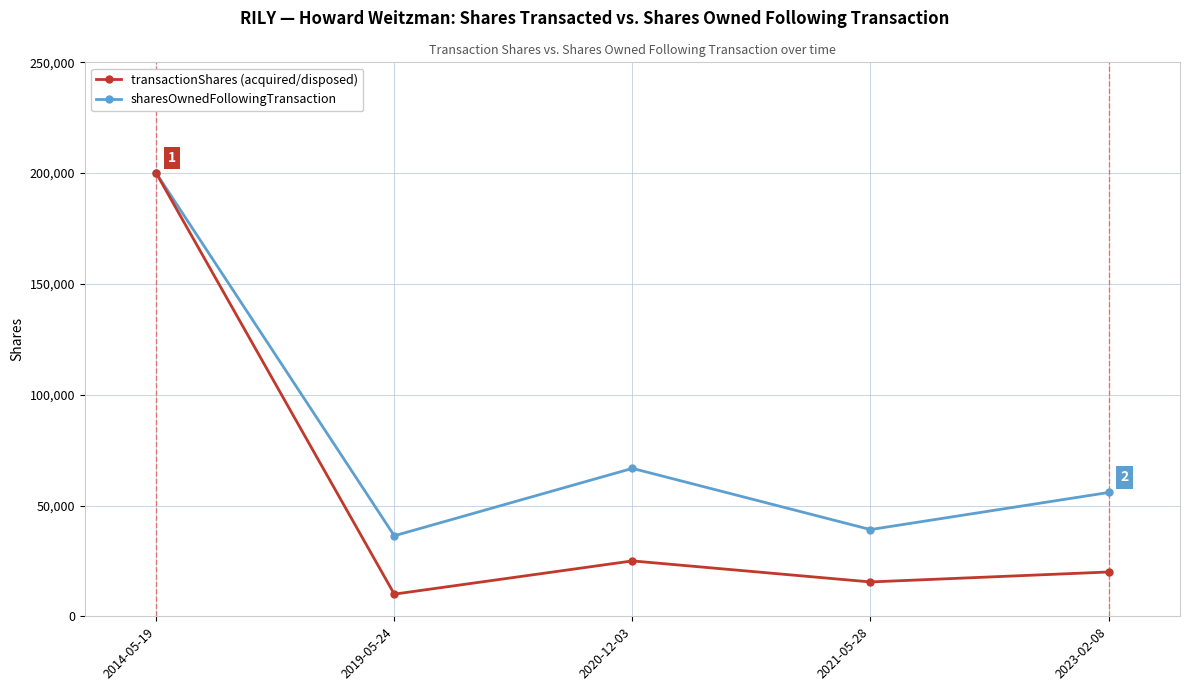

Reading right to left, list all the values displayed in this chart.

sharesOwnedFollowingTransaction: 2023-02-08=55872	2021-05-28=39141	2020-12-03=66762	2019-05-24=36338	2014-05-19=200000
transactionShares: 2023-02-08=20000	2021-05-28=15503	2020-12-03=25000	2019-05-24=10000	2014-05-19=200000